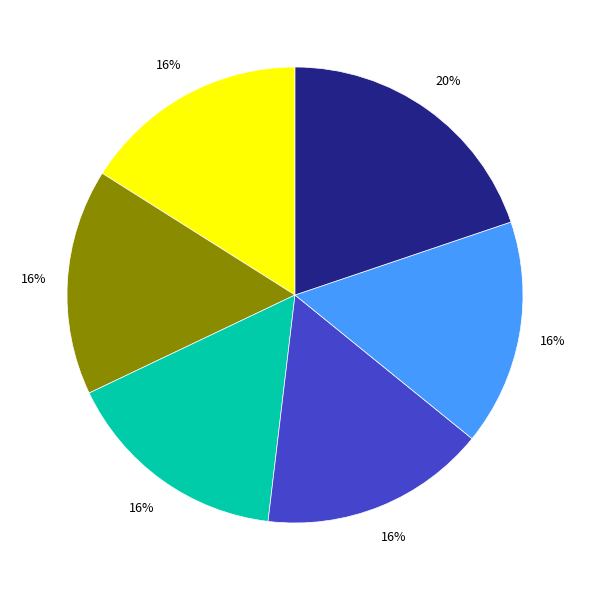

To the nearest percent, what is the difference between the largest and smallest slice percentages?

4%